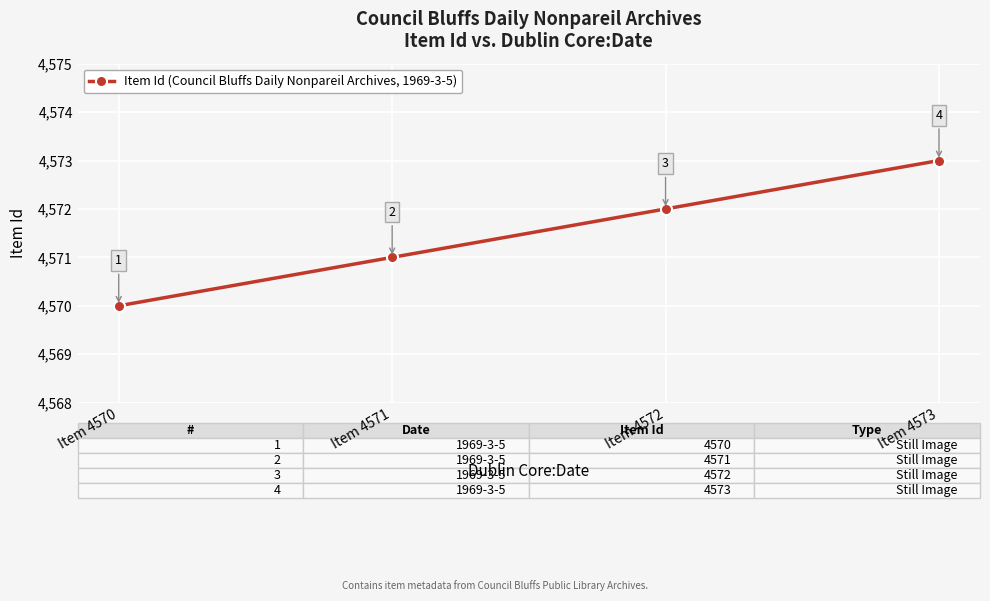

How many data points are less than 4572?

2